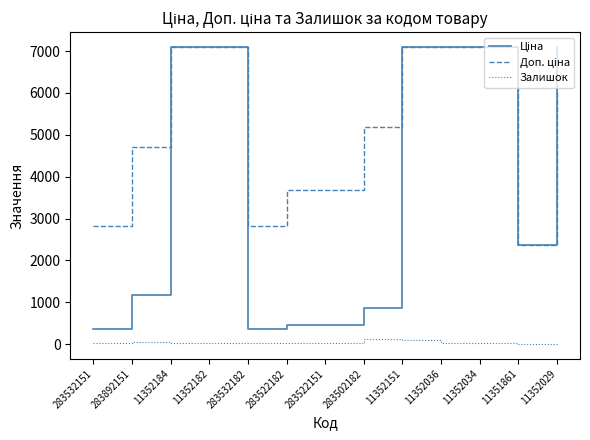

What is the maximum value shown in the chart?

7098.8